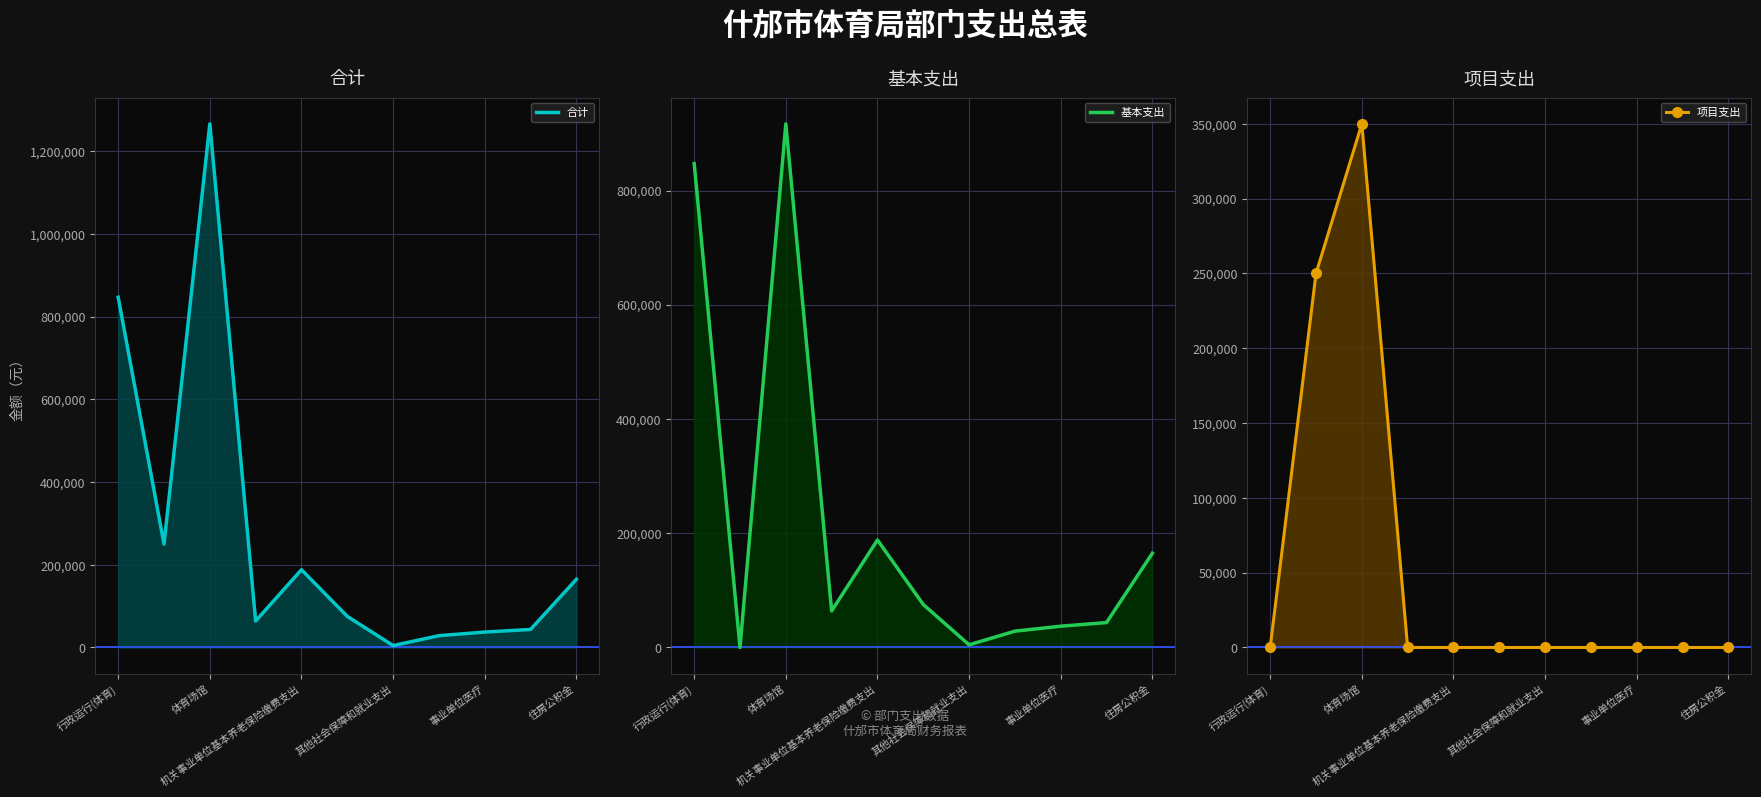

How many lines are shown in the chart?

3